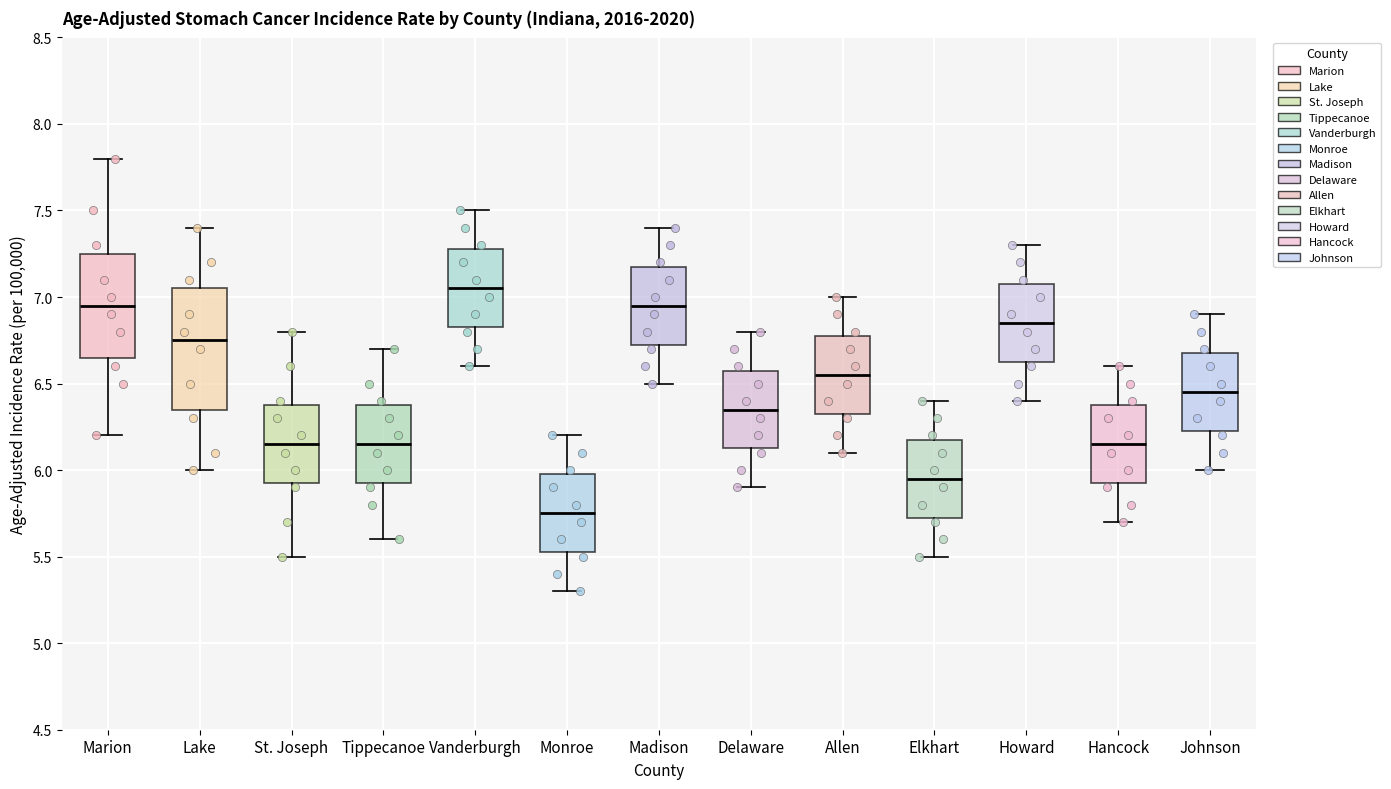

Reading left to right, read every box against the y-axis: the position of its median line, the range the box covers, and the ends of its whiskers. The values are not printed on the chart, so give them approximately, as read against the axis.

Marion: median 6.95, box 6.65 to 7.25, whiskers 6.20 to 7.80
Lake: median 6.75, box 6.35 to 7.05, whiskers 6.00 to 7.40
St. Joseph: median 6.15, box 5.95 to 6.40, whiskers 5.50 to 6.80
Tippecanoe: median 6.15, box 5.95 to 6.40, whiskers 5.60 to 6.70
Vanderburgh: median 7.05, box 6.85 to 7.30, whiskers 6.60 to 7.50
Monroe: median 5.75, box 5.55 to 6.00, whiskers 5.30 to 6.20
Madison: median 6.95, box 6.75 to 7.20, whiskers 6.50 to 7.40
Delaware: median 6.35, box 6.15 to 6.60, whiskers 5.90 to 6.80
Allen: median 6.55, box 6.35 to 6.80, whiskers 6.10 to 7.00
Elkhart: median 5.95, box 5.75 to 6.20, whiskers 5.50 to 6.40
Howard: median 6.85, box 6.65 to 7.10, whiskers 6.40 to 7.30
Hancock: median 6.15, box 5.95 to 6.40, whiskers 5.70 to 6.60
Johnson: median 6.45, box 6.25 to 6.70, whiskers 6.00 to 6.90